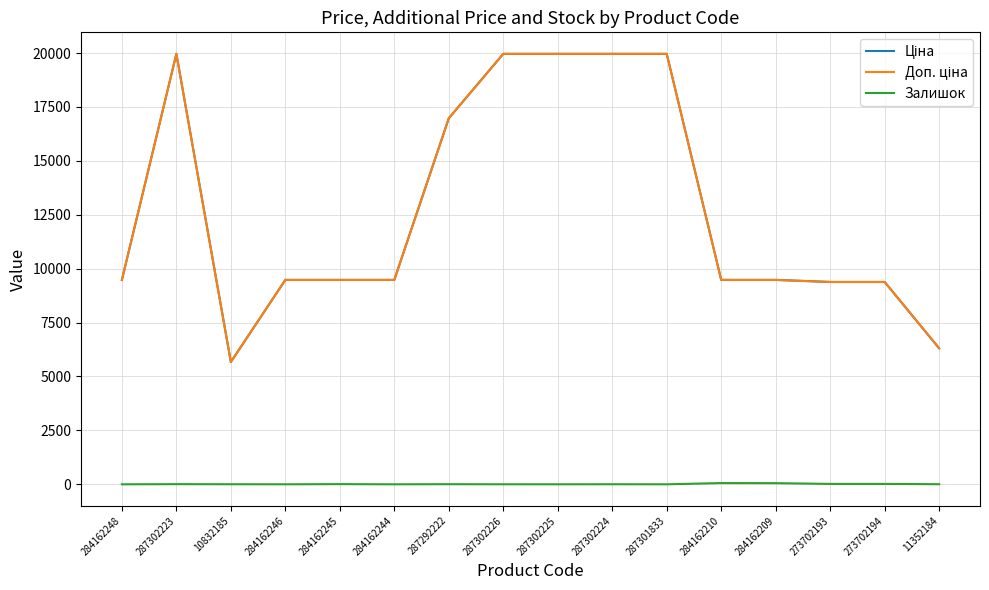

Does the chart have visible grid lines?

Yes